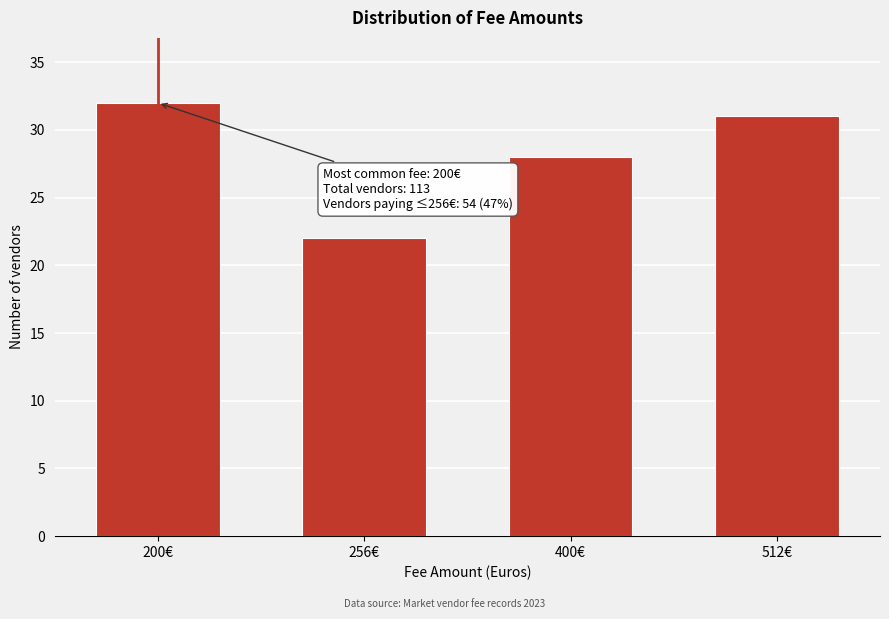

Reading left to right, what are all the values shown in this chart?

200€=32	256€=22	400€=28	512€=31